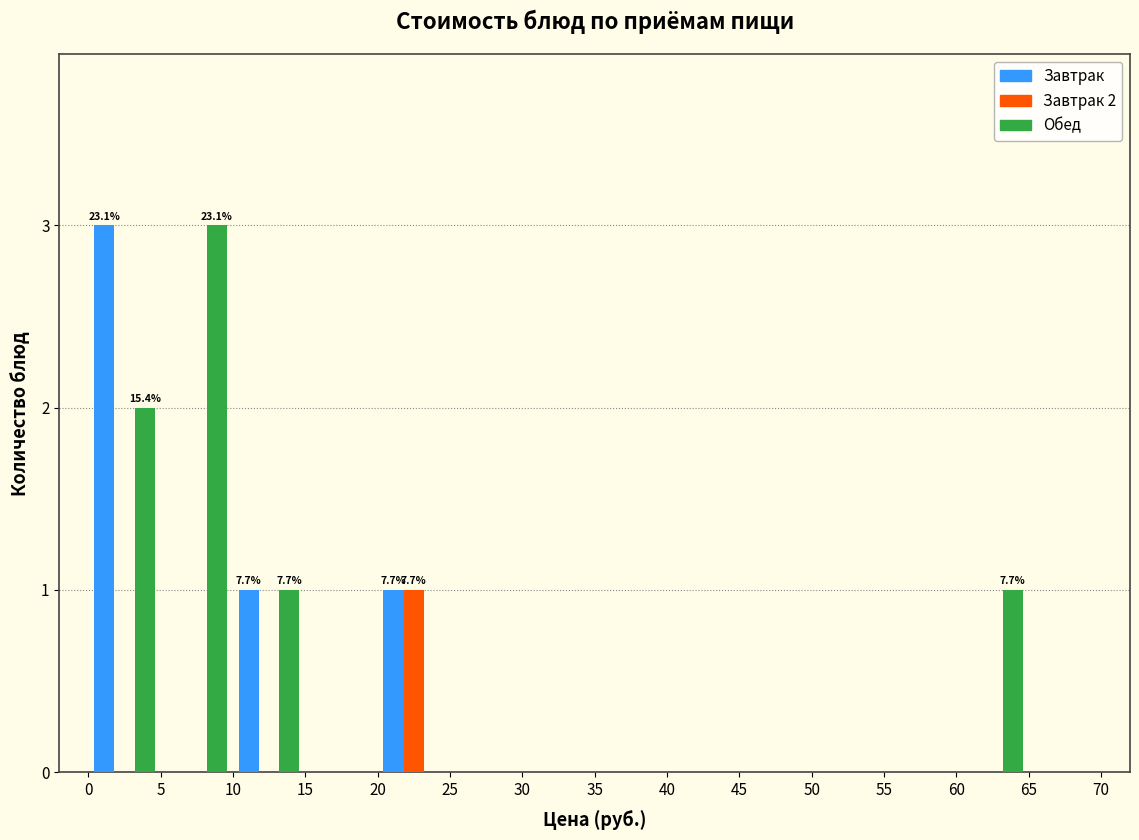

In the Завтрак 2 series, which range on the x-axis has the tallest bar?

20 to 25